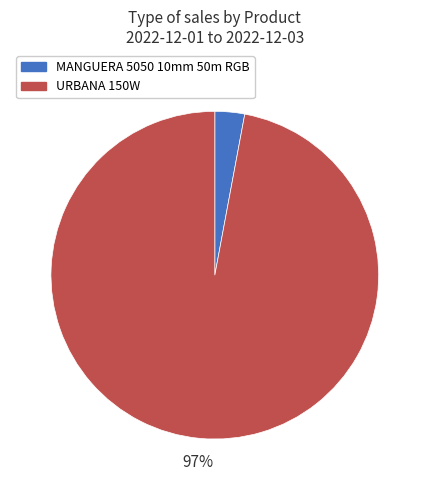

What percentage is the MANGUERA 5050 10mm 50m RGB slice, to the nearest percent?

3%